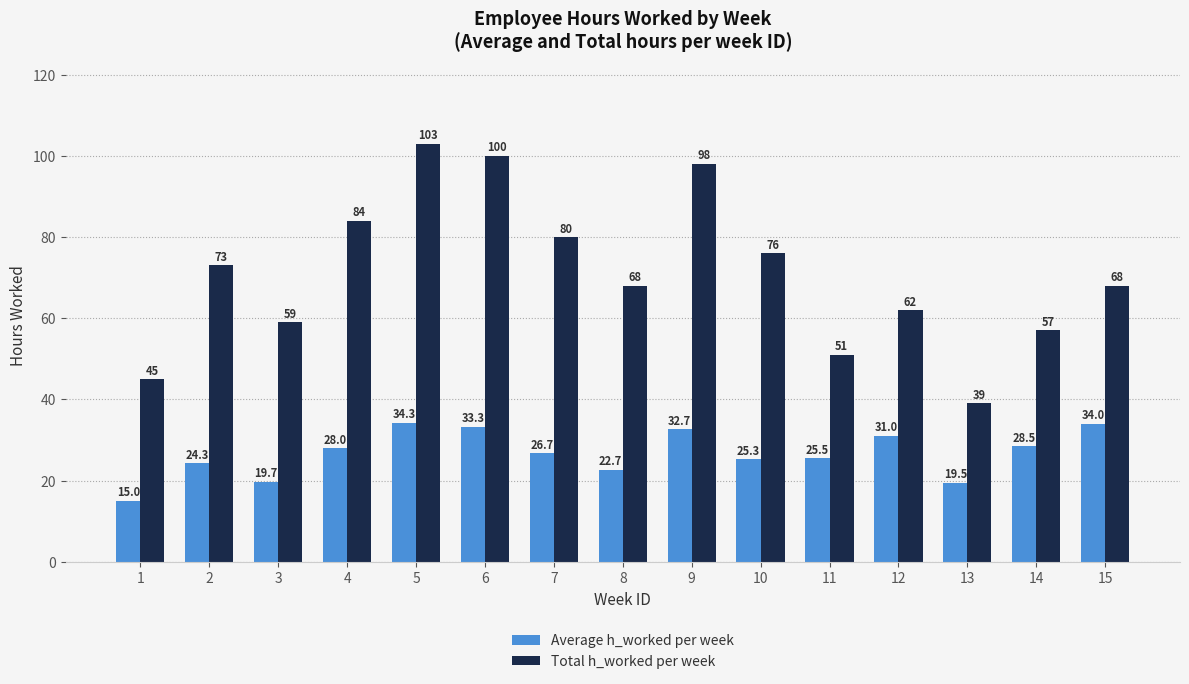

Reading left to right, what are all the values shown in this chart?

Average h_worked per week: 15.0	24.3	19.7	28.0	34.3	33.3	26.7	22.7	32.7	25.3	25.5	31.0	19.5	28.5	34.0
Total h_worked per week: 45.0	73.0	59.0	84.0	103.0	100.0	80.0	68.0	98.0	76.0	51.0	62.0	39.0	57.0	68.0